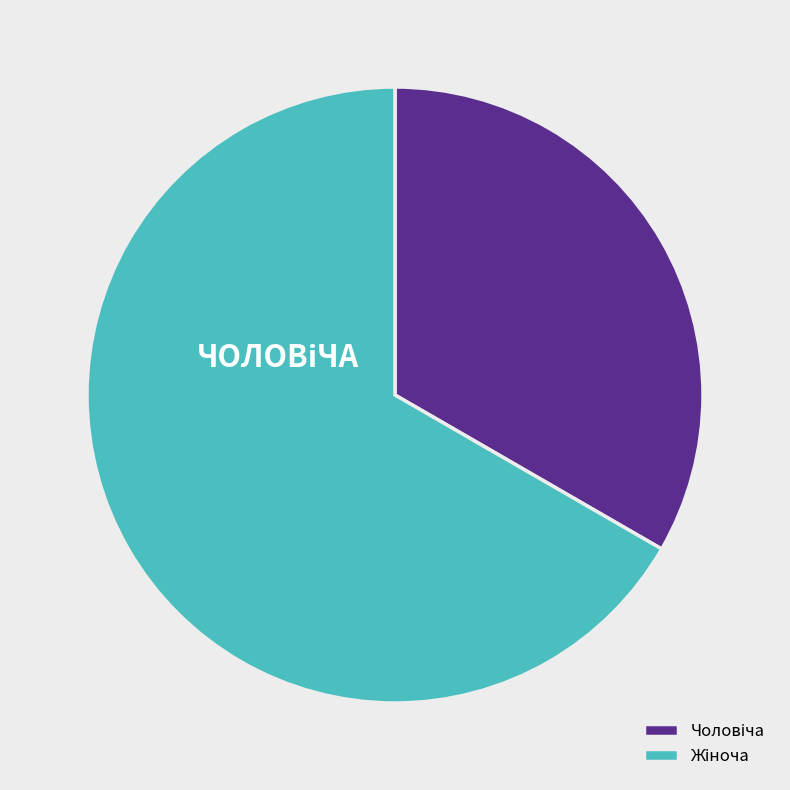

Count the number of slices in the pie.

2